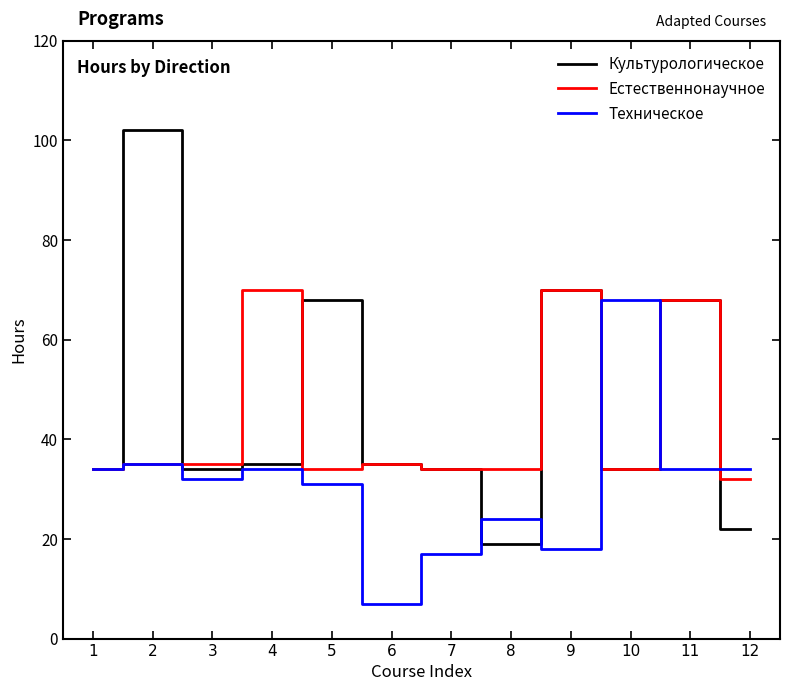

What is the difference between the highest and lowest values at 7?

17